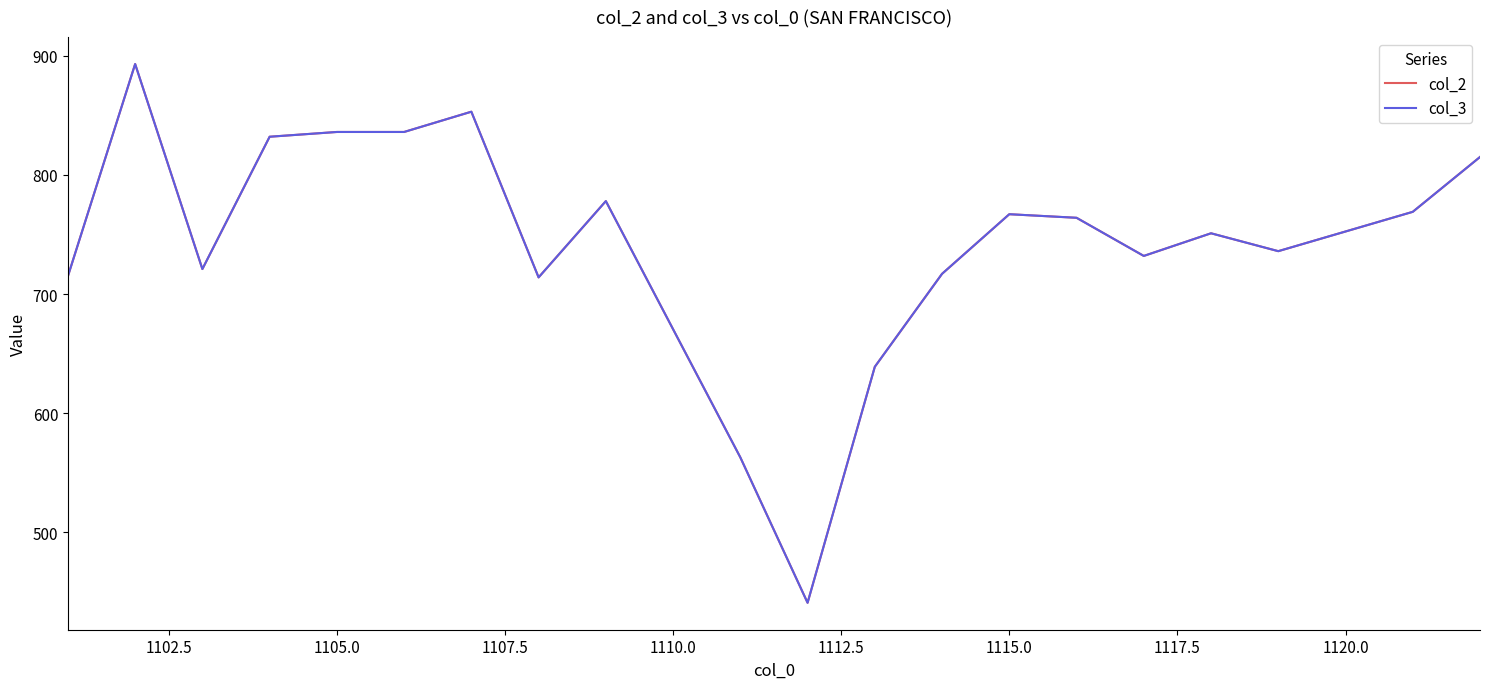

What is the lowest value of the col_3 series?

441